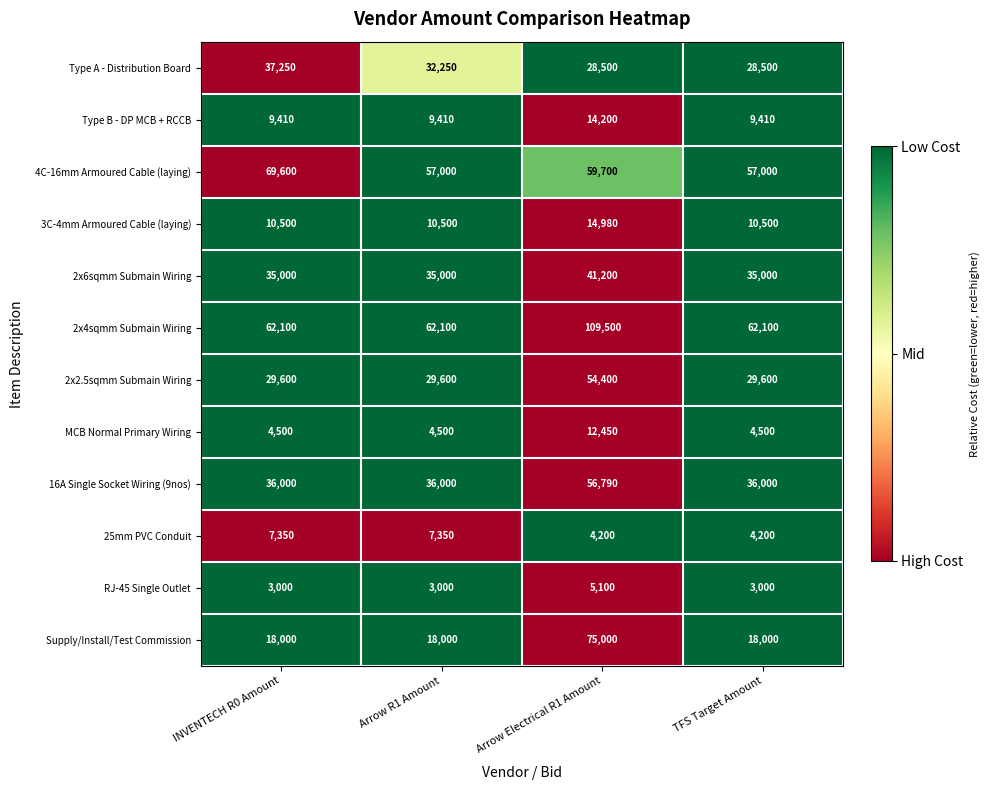

Which series changed the most between INVENTECH R0 Amount and TFS Target Amount?

4C-16mm Armoured Cable (laying)